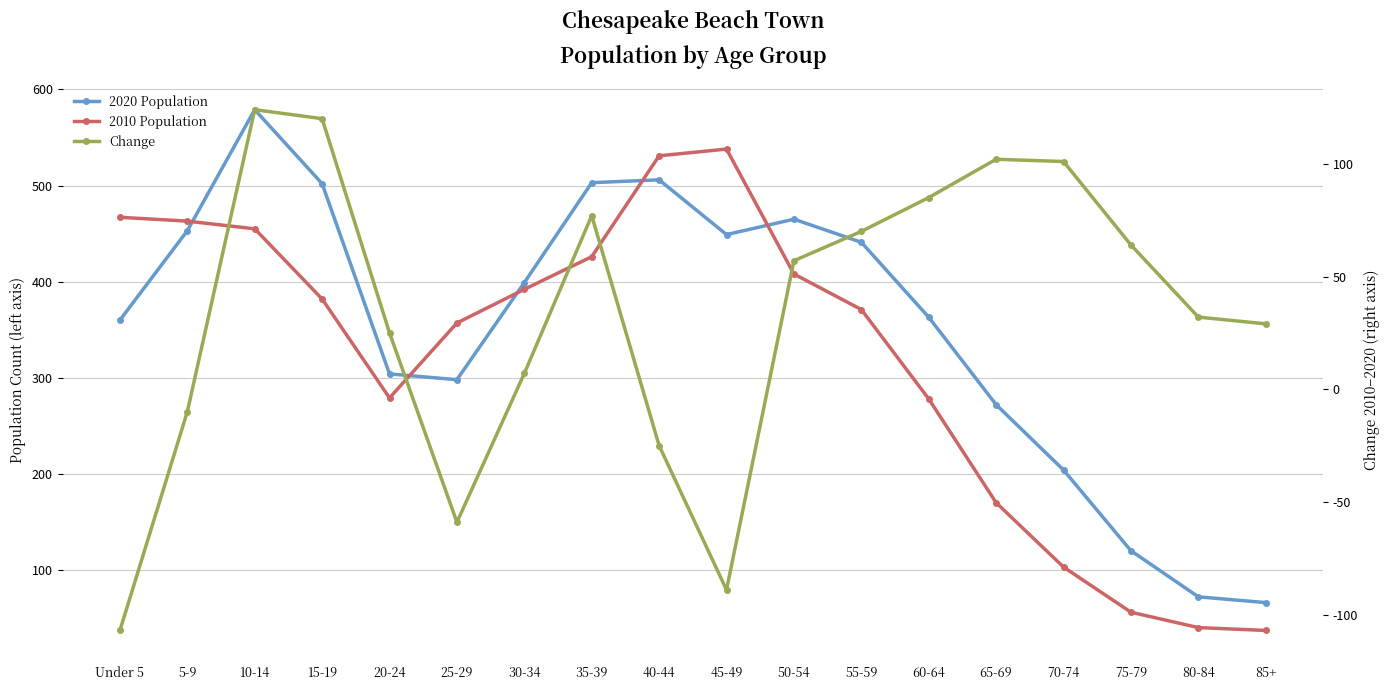

List the labels in order of Change value, largest first.

10-14, 15-19, 65-69, 70-74, 60-64, 35-39, 55-59, 75-79, 50-54, 80-84, 85+, 20-24, 30-34, 5-9, 40-44, 25-29, 45-49, Under 5